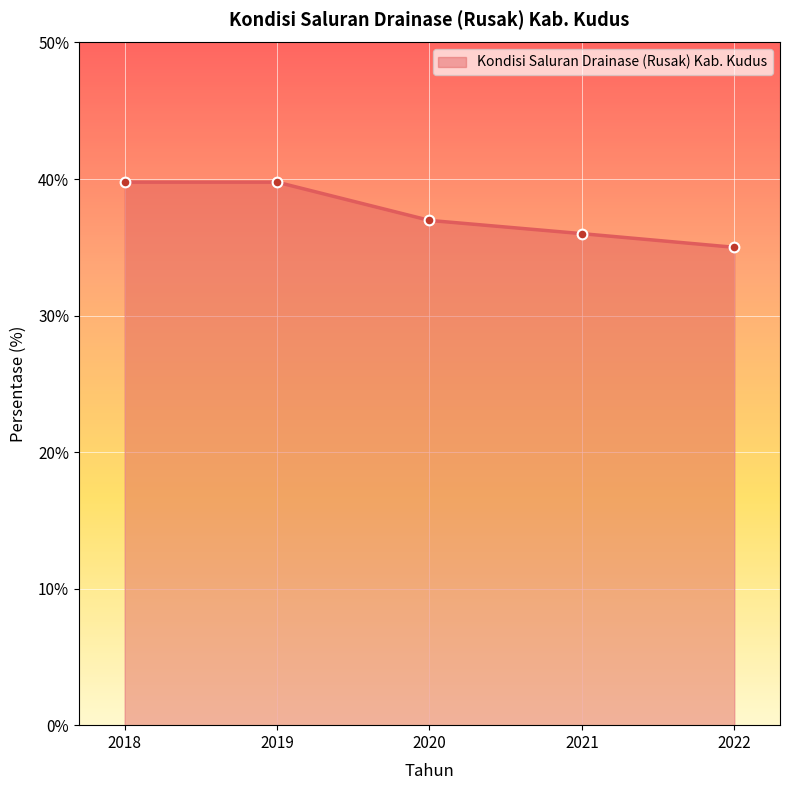

What is the value of the 1st point from the left?

39.8